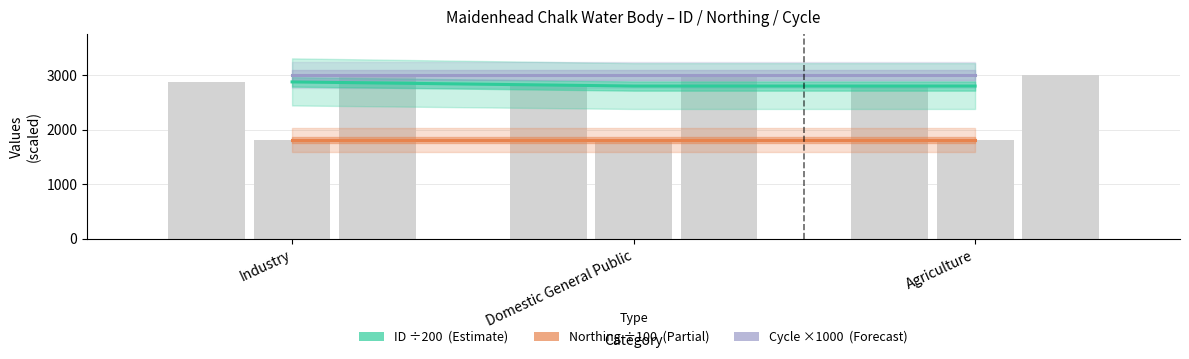

List the series in order of their peak value, highest first.

Cycle (×1000), ID (scaled ÷200), Northing (÷100)